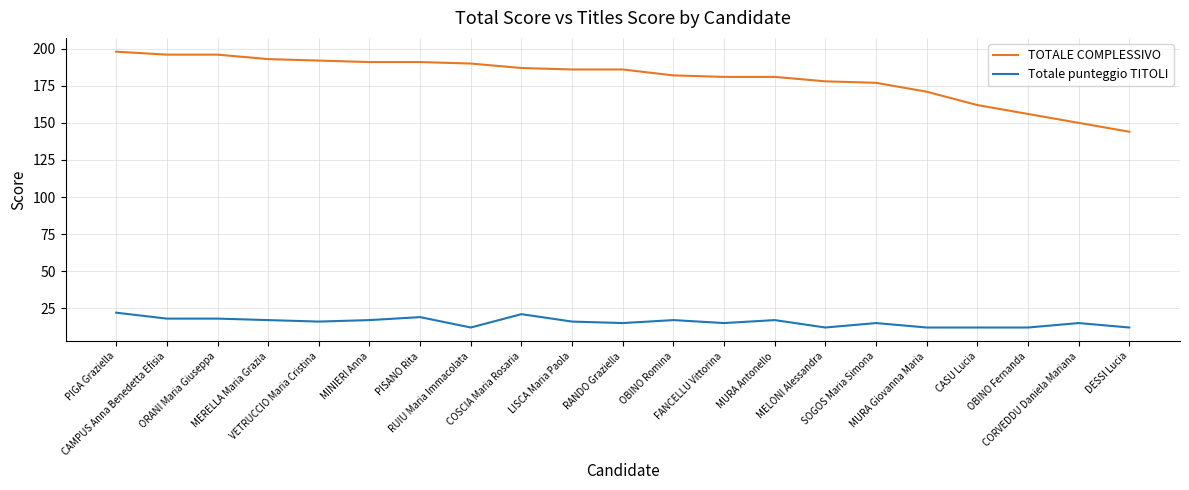

How many lines are shown in the chart?

2